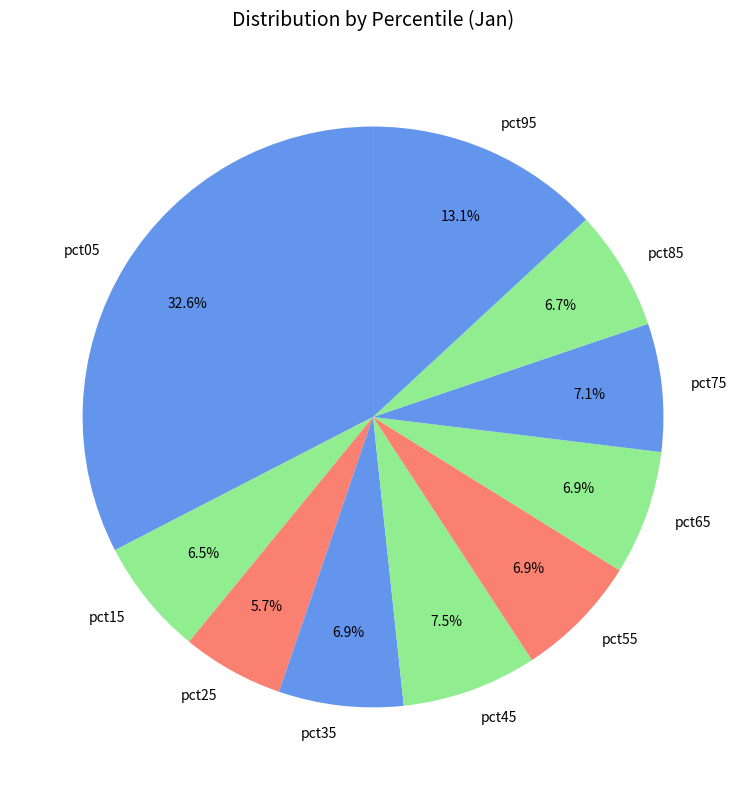

Combined, do pct15 and pct55 account for over 50%?

No